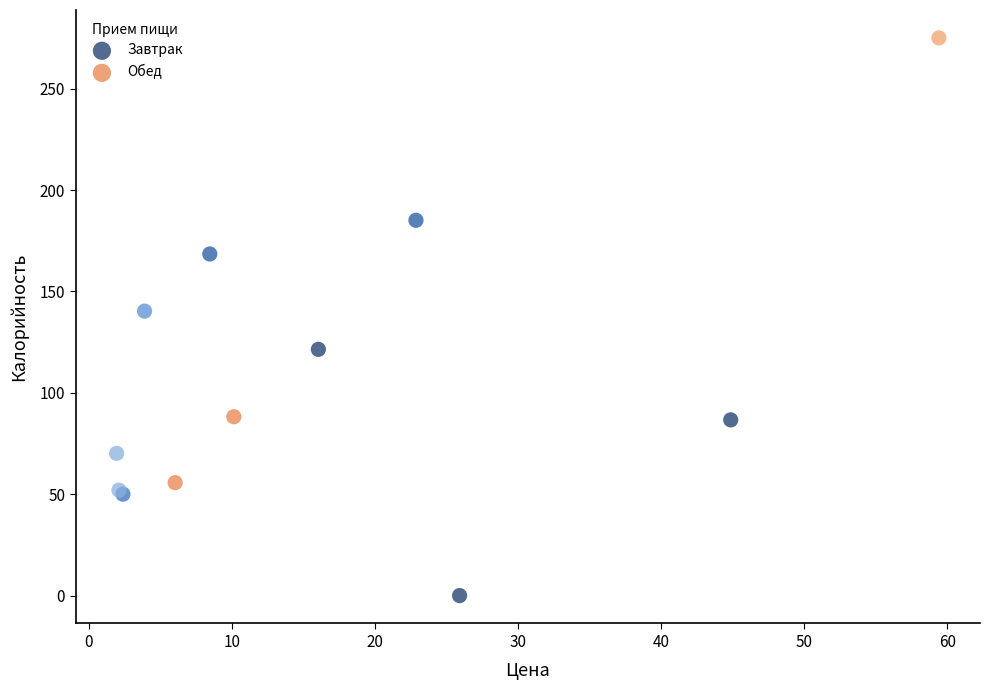

Which series contains the lowest Y value?

Завтрак